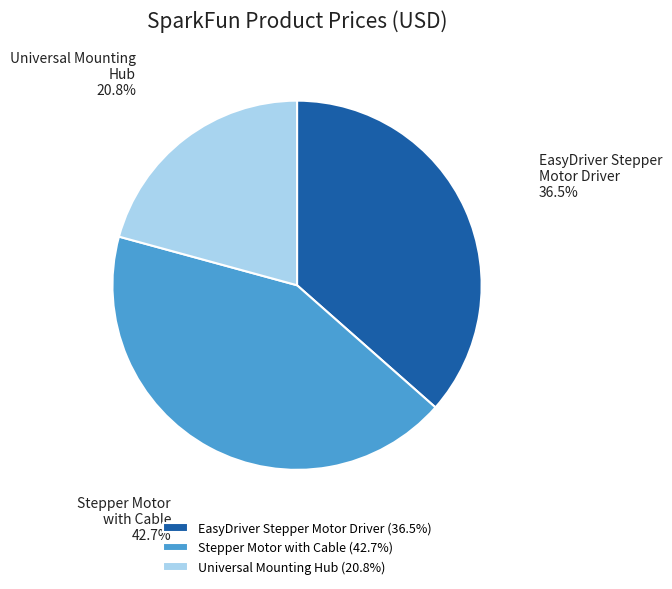

What is the ratio of the value at Universal Mounting Hub (20.8%) to the value at EasyDriver Stepper Motor Driver (36.5%)?

0.6